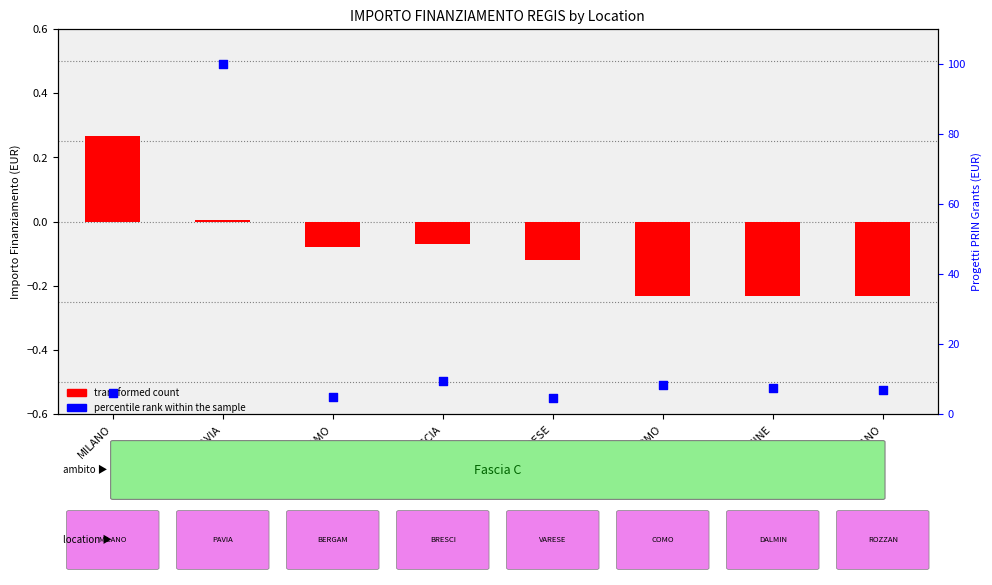

Which series has the largest total across all categories?

percentile rank within the sample